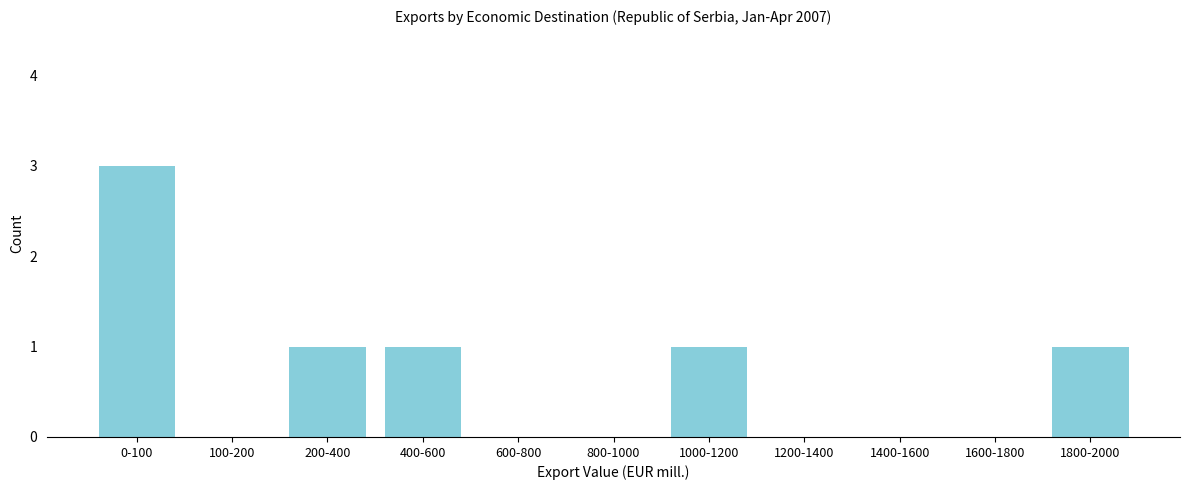

Reading left to right, what are all the values shown in this chart?

0-100=3	100-200=0	200-400=1	400-600=1	600-800=0	800-1000=0	1000-1200=1	1200-1400=0	1400-1600=0	1600-1800=0	1800-2000=1